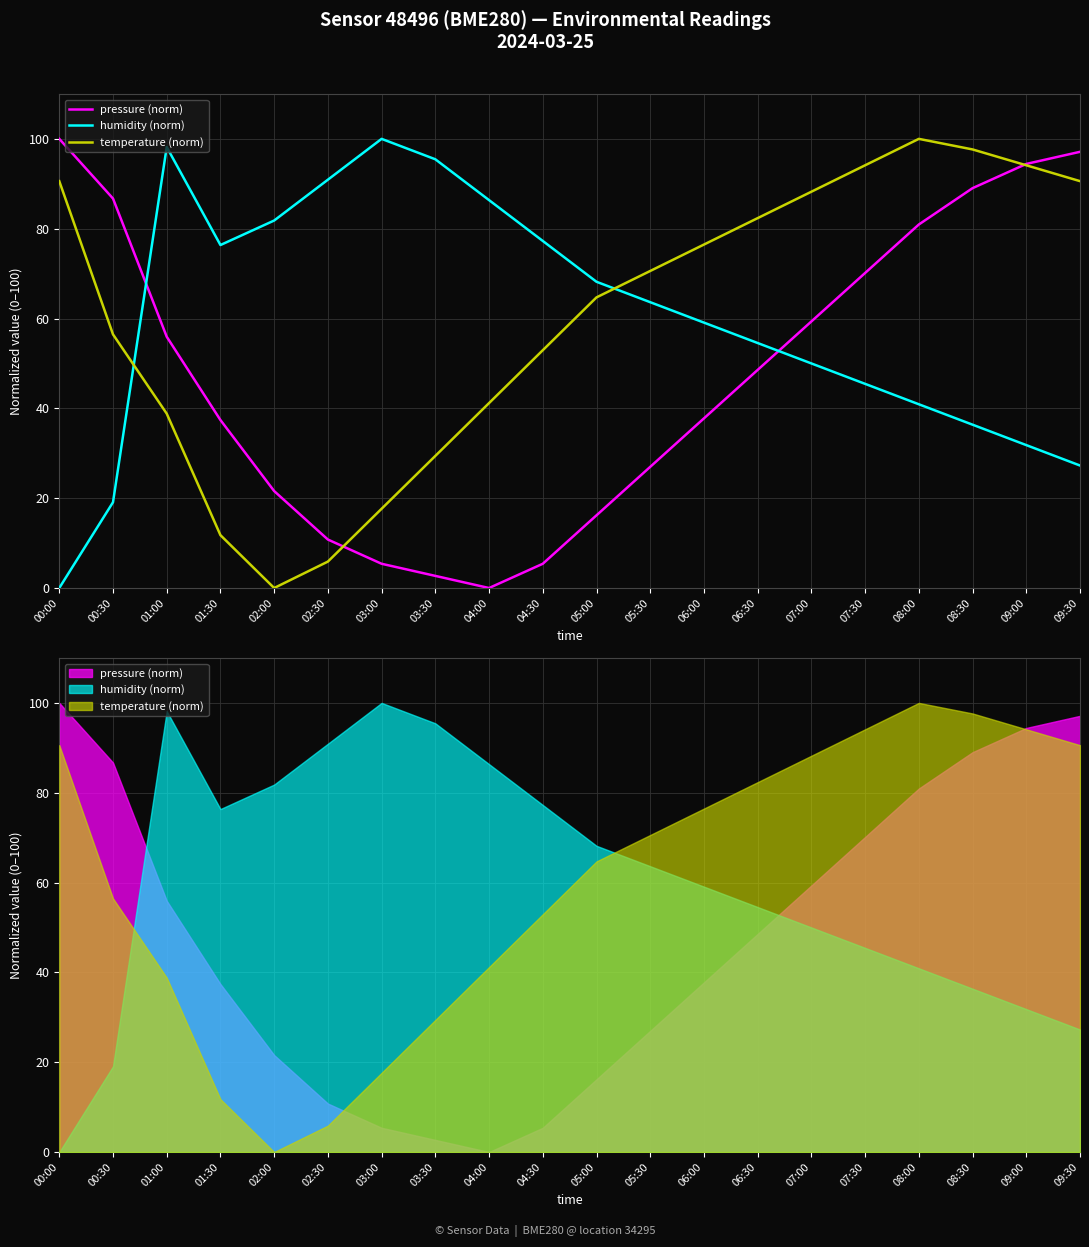

At which label does temperature (norm) reach its peak?

08:00